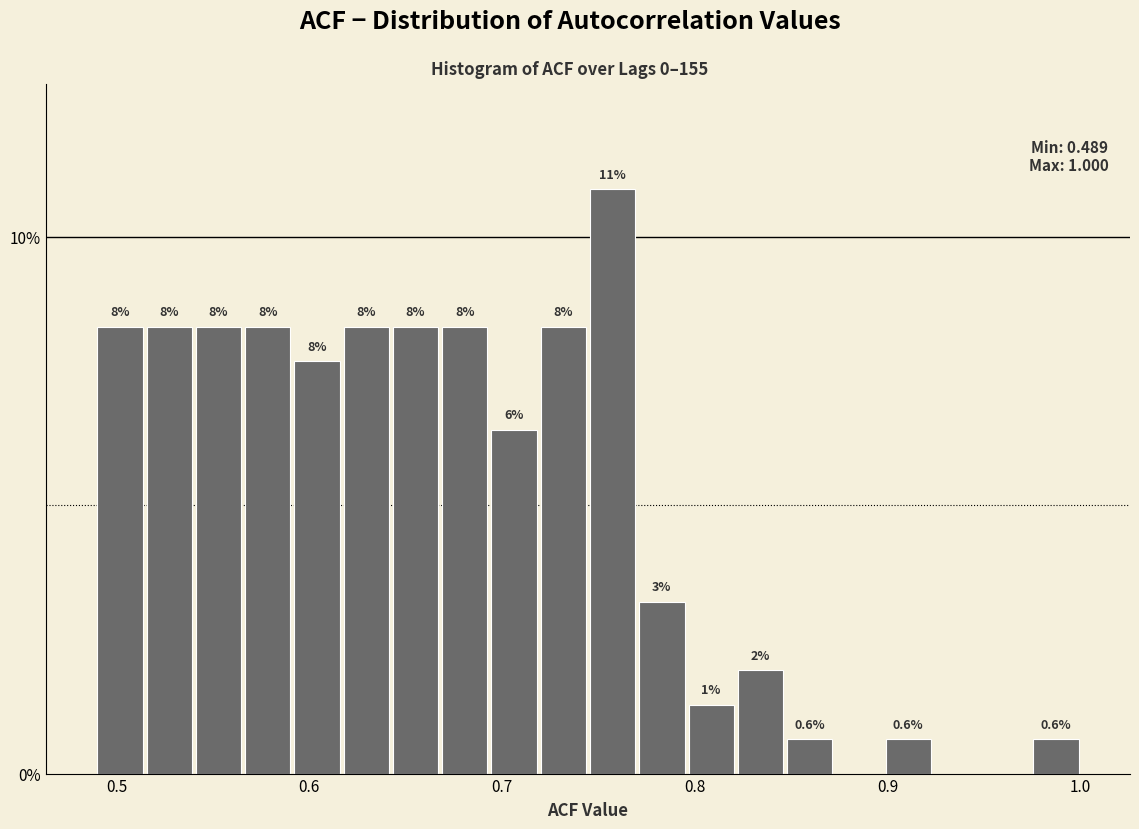

Around what value on the x-axis is the tallest bar? Give the approximate position of its centre, as read against the axis.

0.76